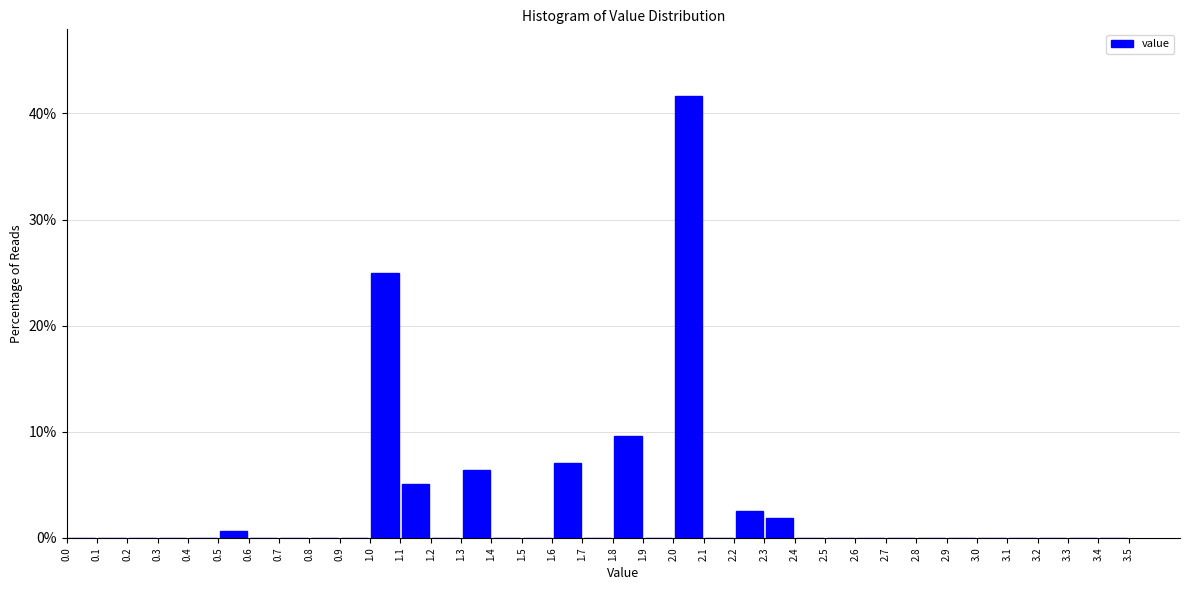

Reading left to right, transcribe this chart: for each bar, give the range it covers on the x-axis and its height. The values are not printed on the chart, so give them approximately, as read against the axis.

0.0 to 0.1: 0
0.1 to 0.2: 0
0.2 to 0.3: 0
0.3 to 0.4: 0
0.4 to 0.5: 0
0.5 to 0.6: under 1
0.6 to 0.7: 0
0.7 to 0.8: 0
0.8 to 0.9: 0
0.9 to 1.0: 0
1.0 to 1.1: 25
1.1 to 1.2: 5
1.2 to 1.3: 0
1.3 to 1.4: 6
1.4 to 1.5: 0
1.5 to 1.6: 0
1.6 to 1.7: 7
1.7 to 1.8: 0
1.8 to 1.9: 10
1.9 to 2.0: 0
2.0 to 2.1: 42
2.1 to 2.2: 0
2.2 to 2.3: 3
2.3 to 2.4: 2
2.4 to 2.5: 0
2.5 to 2.6: 0
2.6 to 2.7: 0
2.7 to 2.8: 0
2.8 to 2.9: 0
2.9 to 3.0: 0
3.0 to 3.1: 0
3.1 to 3.2: 0
3.2 to 3.3: 0
3.3 to 3.4: 0
3.4 to 3.5: 0